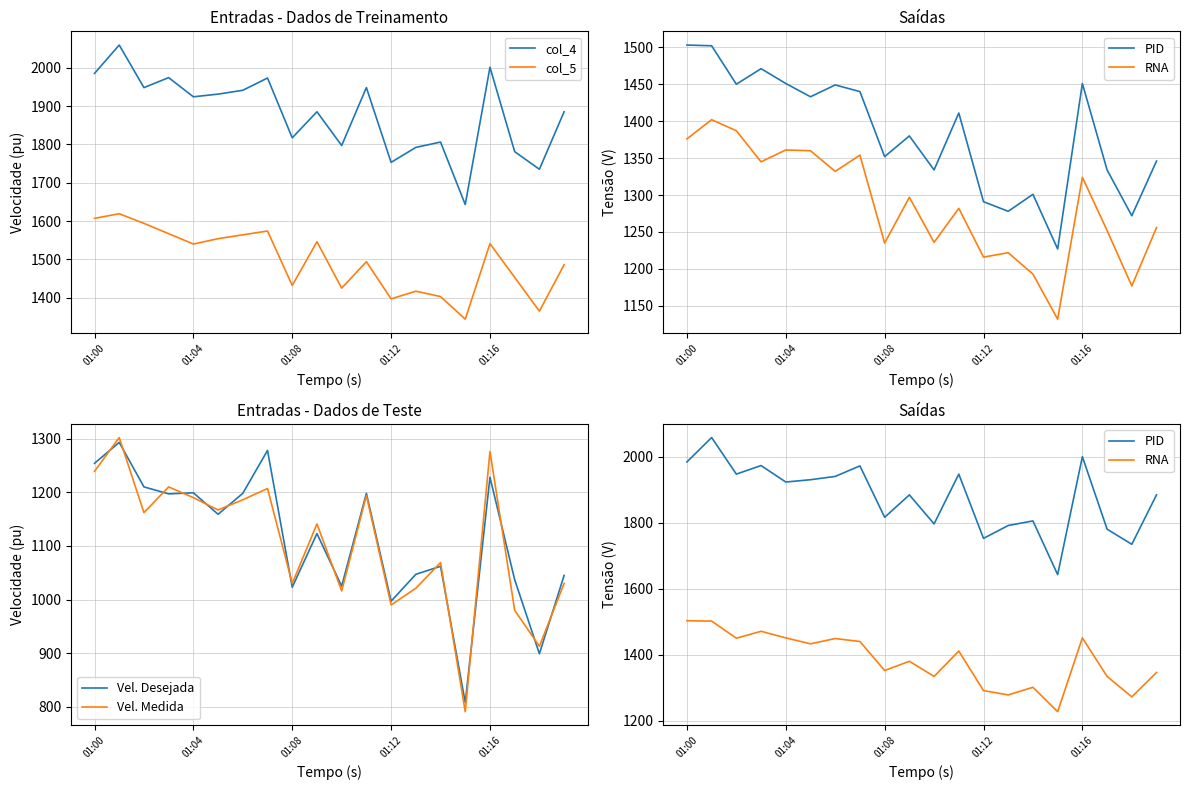

What is the maximum value shown in the chart?

2059